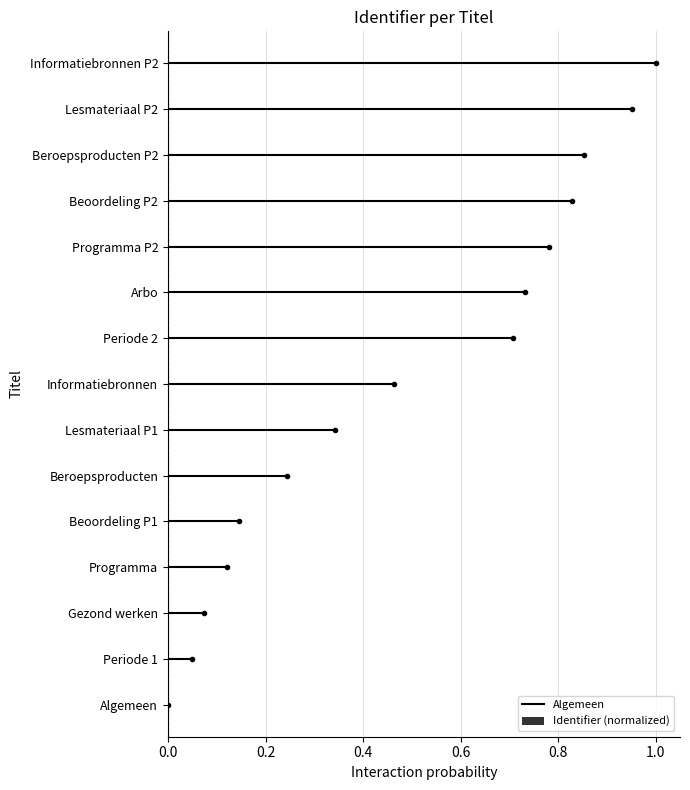

Reading left to right, transcribe all the data shown in this chart.

Algemeen=0.0	Periode 1=0.0	Gezond werken=0.1	Programma=0.1	Beoordeling P1=0.1	Beroepsproducten=0.2	Lesmateriaal P1=0.3	Informatiebronnen=0.5	Periode 2=0.7	Arbo=0.7	Programma P2=0.8	Beoordeling P2=0.8	Beroepsproducten P2=0.9	Lesmateriaal P2=1.0	Informatiebronnen P2=1.0